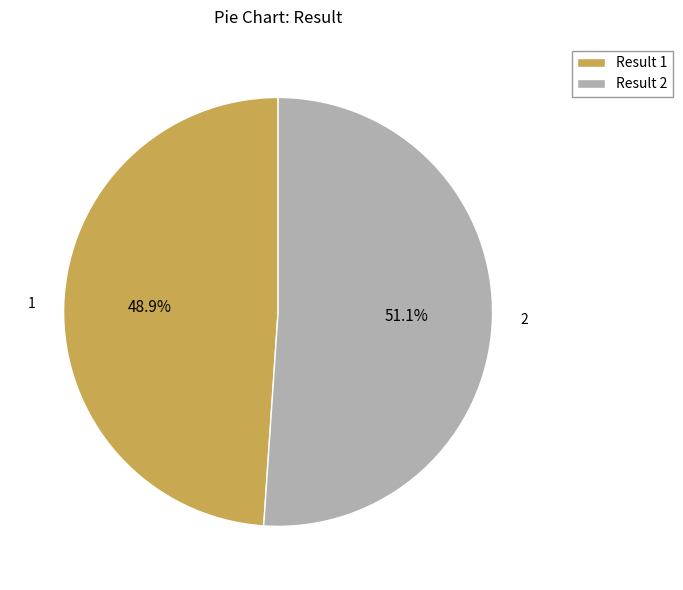

Approximately how many times larger is the value at Result 1 compared to Result 2?

1.0